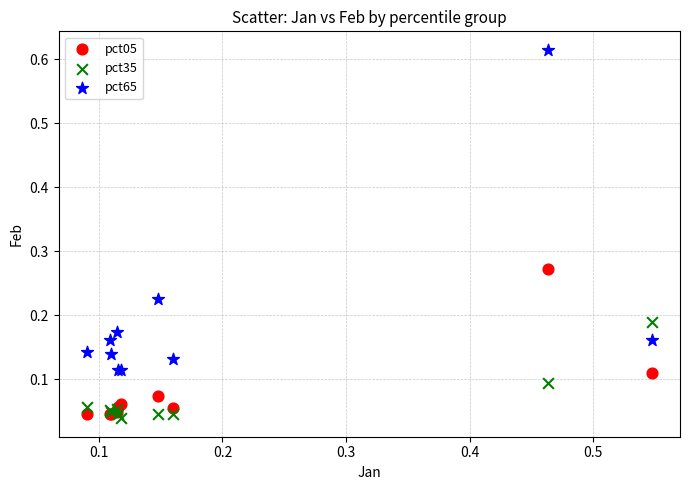

What are all the series names shown in the legend?

pct05, pct35, pct65